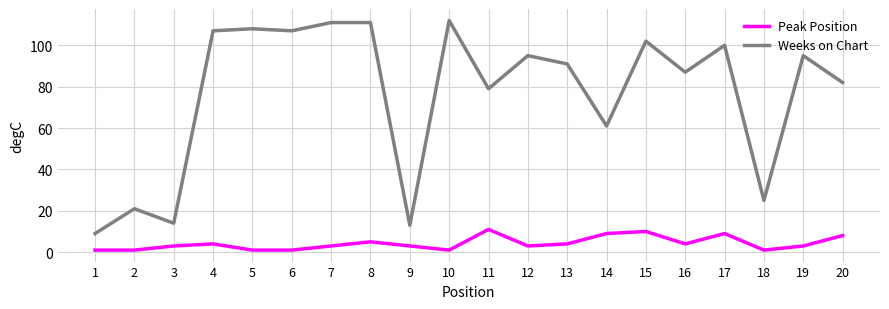

Rank the series by their average value, from highest to lowest.

Weeks on Chart, Peak Position